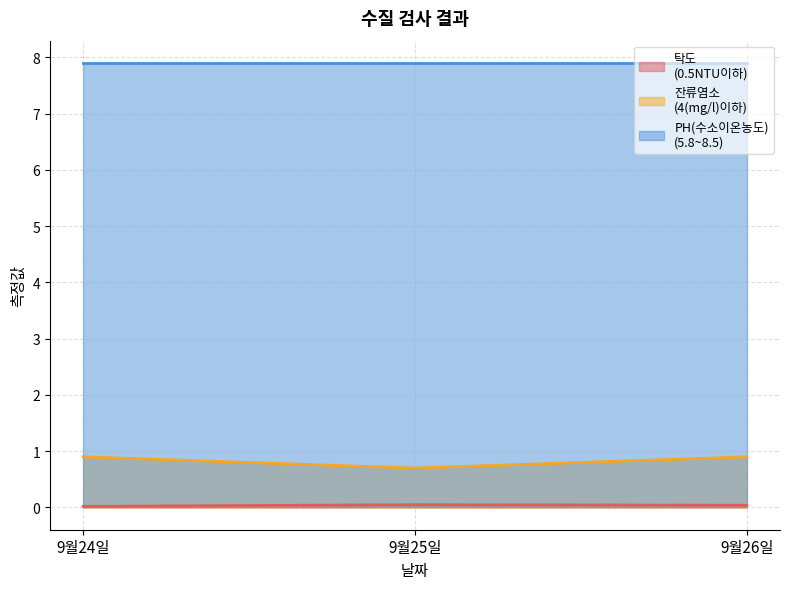

What is the greatest value displayed?

7.9